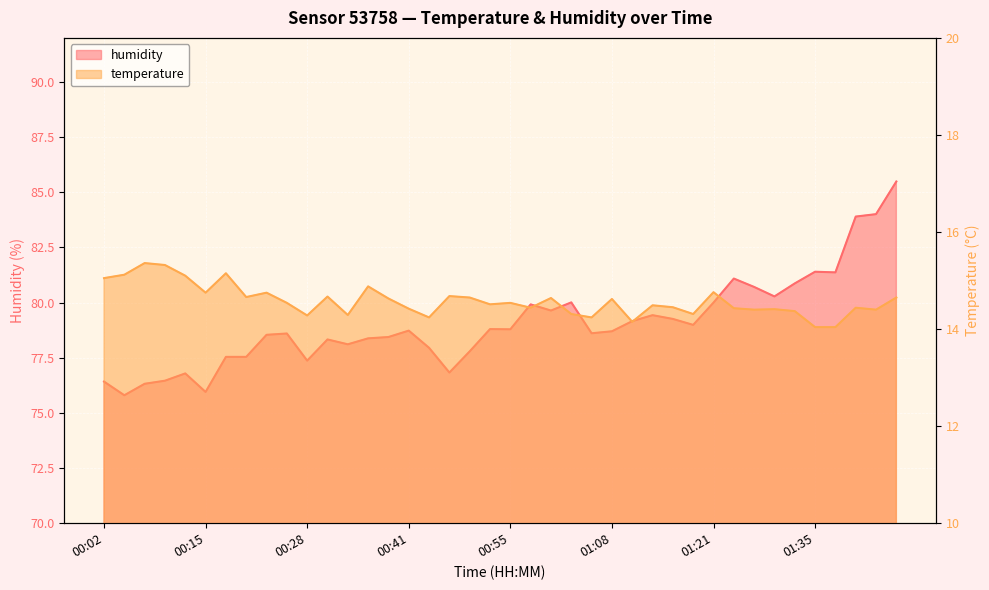

True or false: humidity and temperature cross at least once.

False